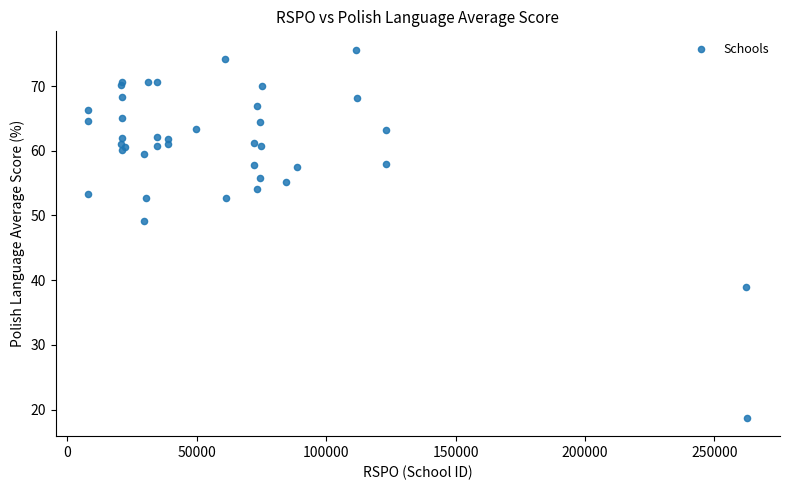

What Y value in the scatter plot is closest to 47?

49.2